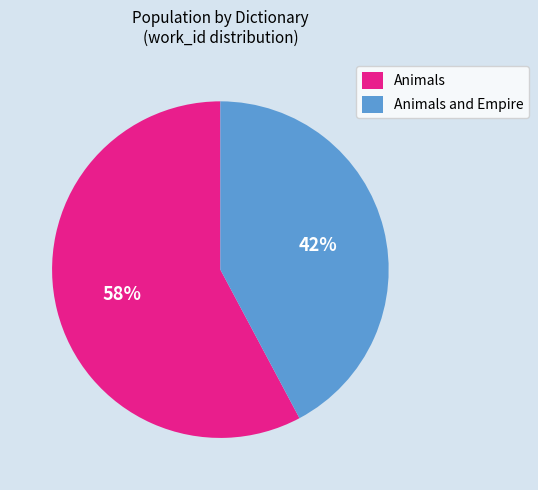

Is the sum of Animals and Animals and Empire greater than half?

Yes